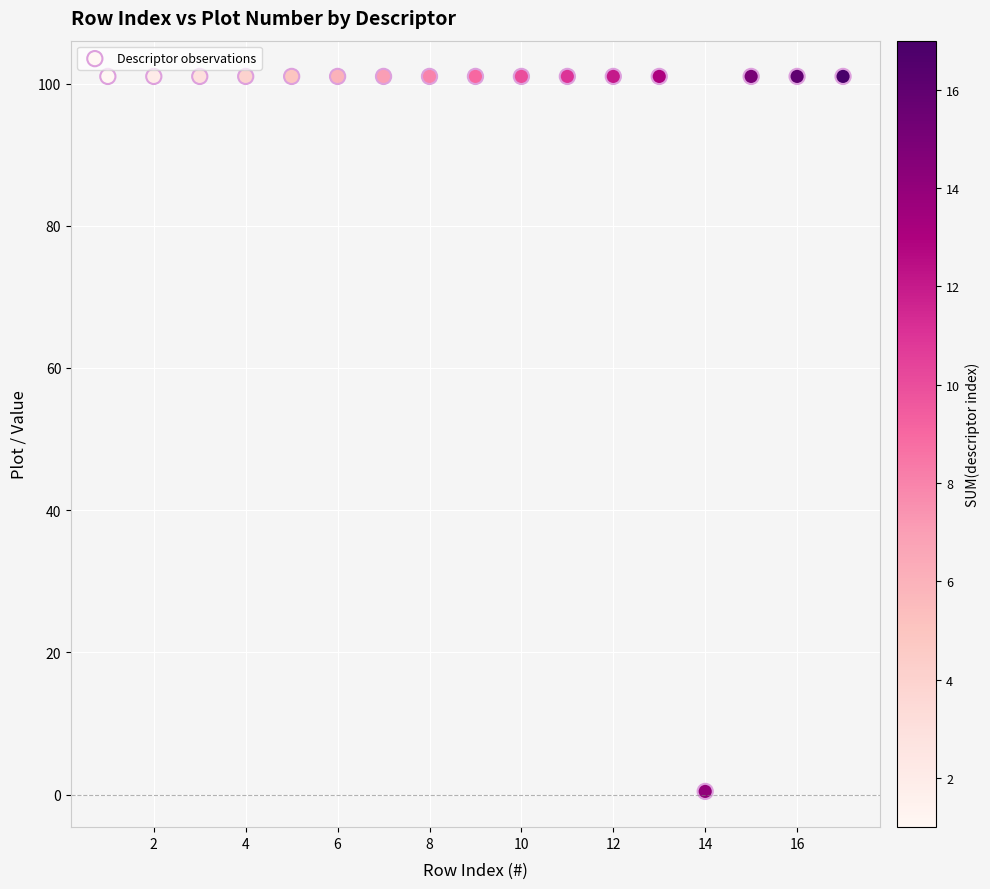

What is the range of X values (max minus min)?

16.0